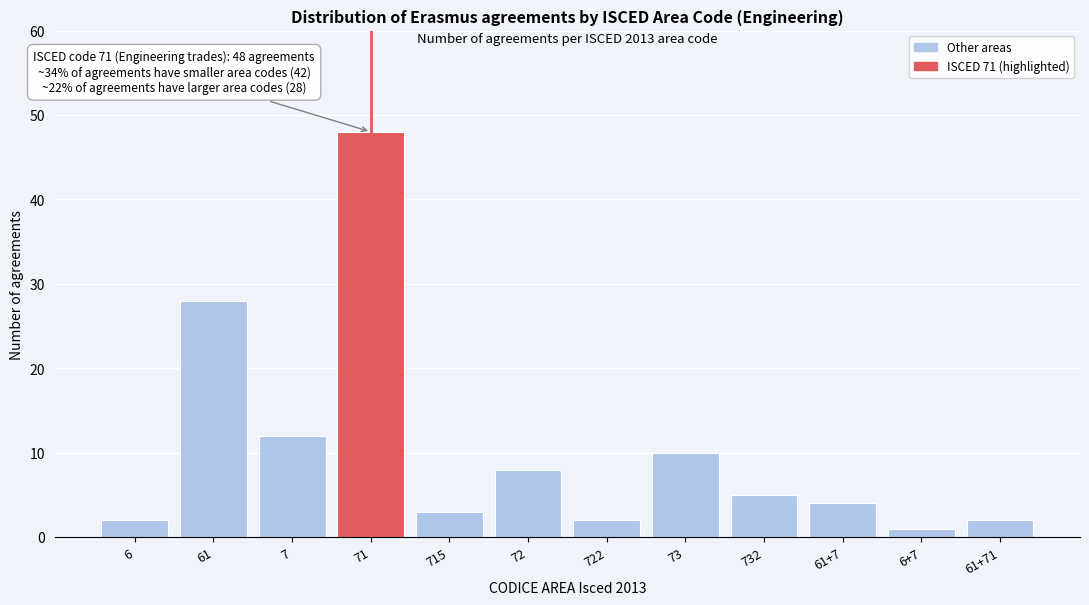

Reading right to left, what are all the values shown in this chart?

61+71=2	6+7=1	61+7=4	732=5	73=10	722=2	72=8	715=3	71=48	7=12	61=28	6=2